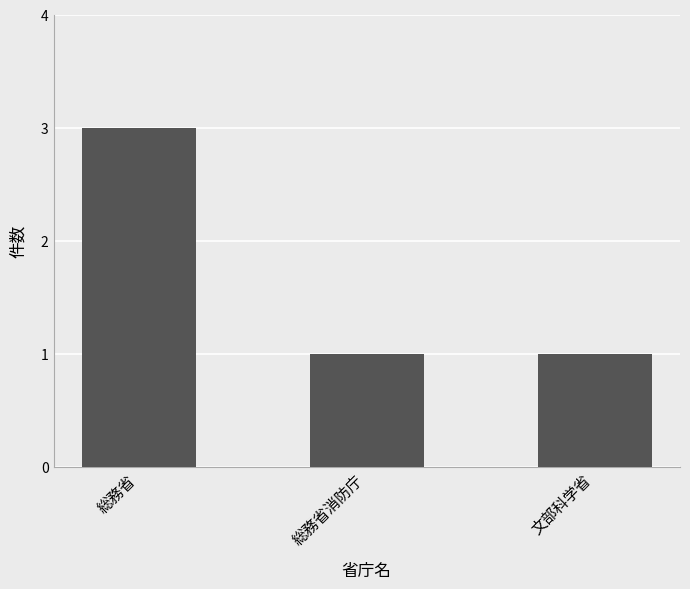

How many bars are there in total?

3